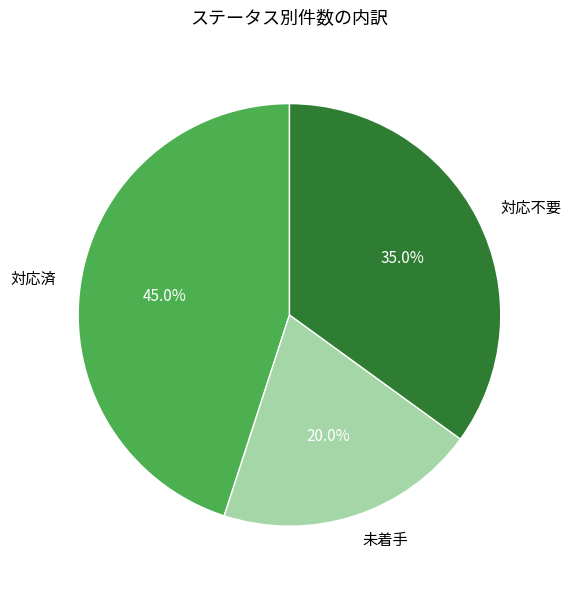

Rank the categories by value from highest to lowest.

対応済, 対応不要, 未着手